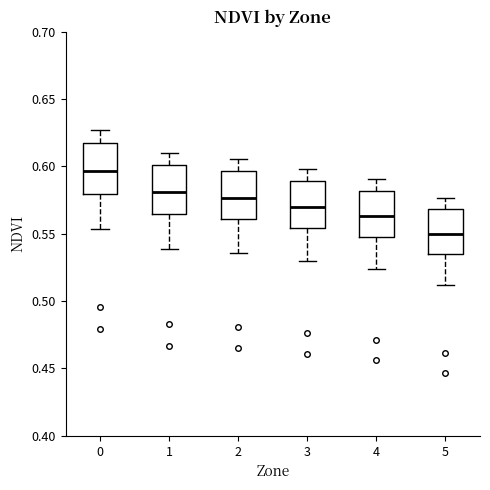

Reading left to right, transcribe this box plot: for each box, give where its median line is, the range the box spans, and where its two whiskers end, as read against the y-axis. The values are not printed on the chart, so give them approximately, as read against the axis.

0: median 0.595, box 0.580 to 0.615, whiskers 0.555 to 0.625
1: median 0.580, box 0.565 to 0.600, whiskers 0.540 to 0.610
2: median 0.575, box 0.560 to 0.595, whiskers 0.535 to 0.605
3: median 0.570, box 0.555 to 0.590, whiskers 0.530 to 0.600
4: median 0.565, box 0.550 to 0.580, whiskers 0.525 to 0.590
5: median 0.550, box 0.535 to 0.570, whiskers 0.510 to 0.575